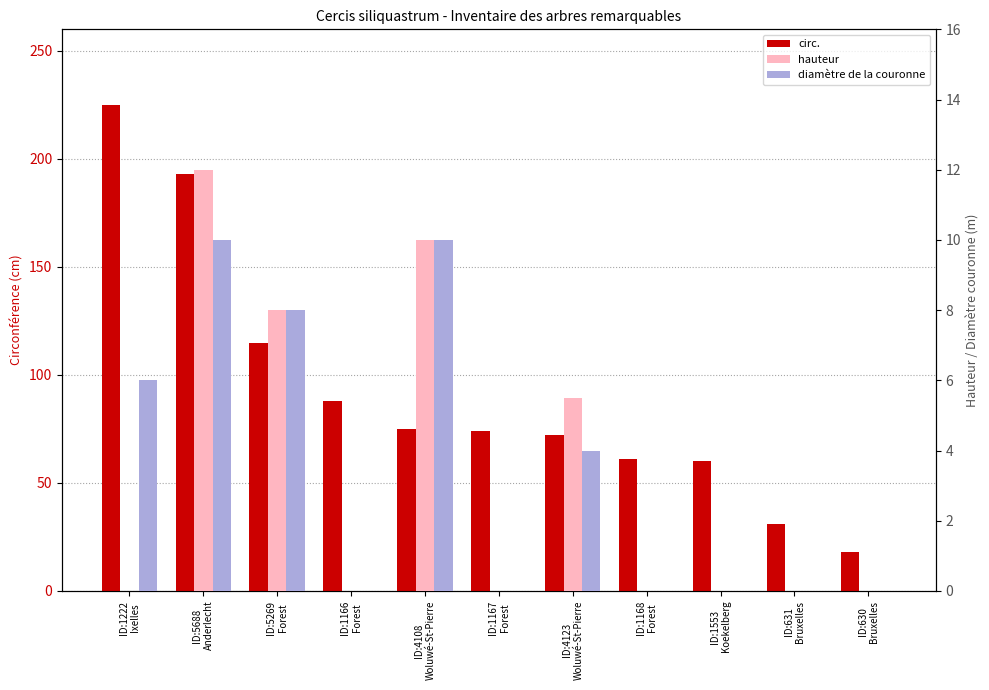

Is it true that hauteur equals 5.6 at ID:5688
Anderlecht?

False